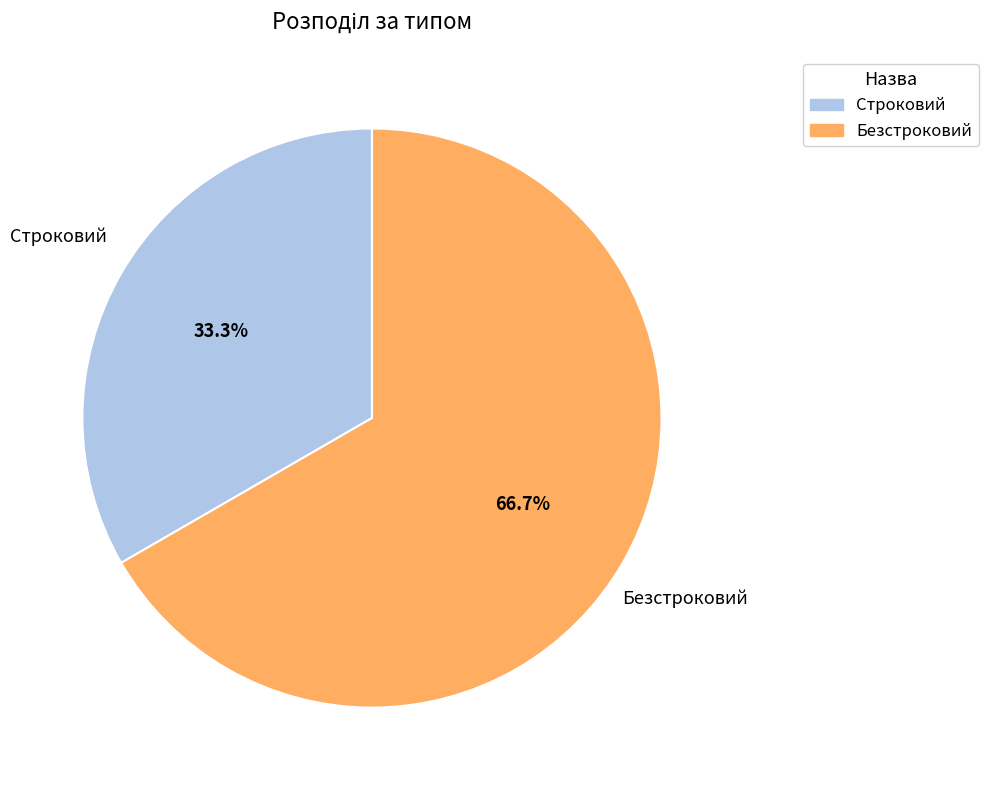

The Безстроковий slice represents 67% of the pie. True or false?

True